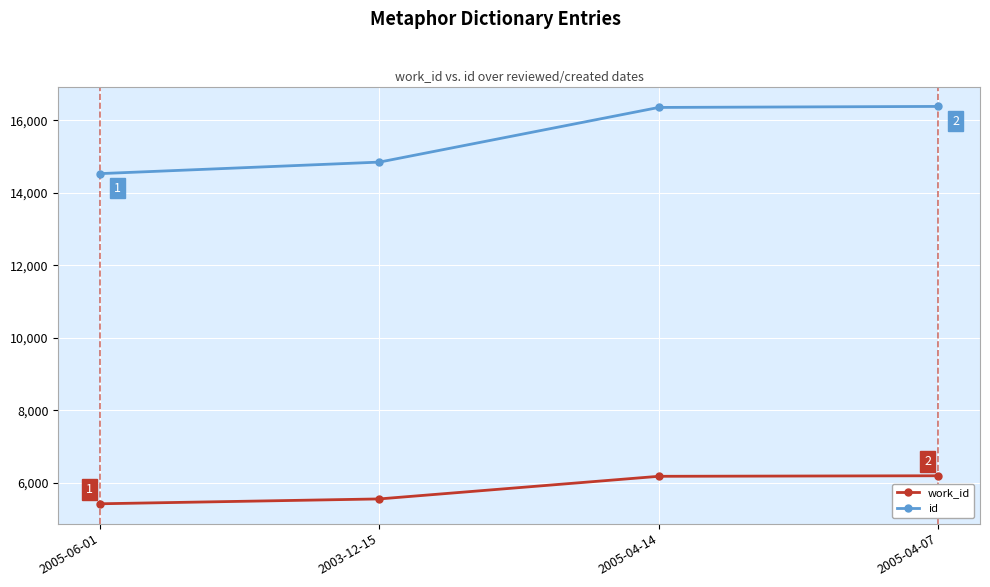

Which label corresponds to the smallest value in the chart?

2005-06-01